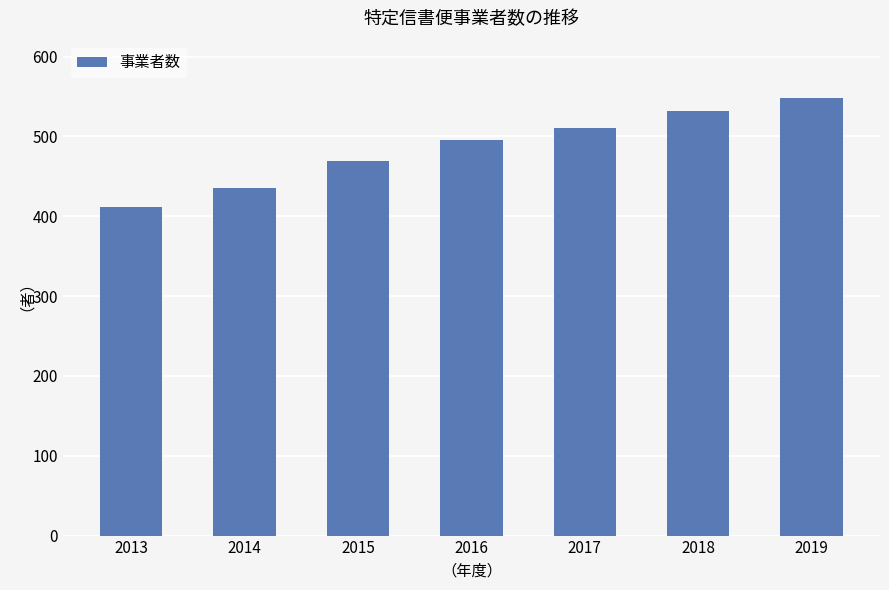

List the labels in order of value, largest first.

2019, 2018, 2017, 2016, 2015, 2014, 2013